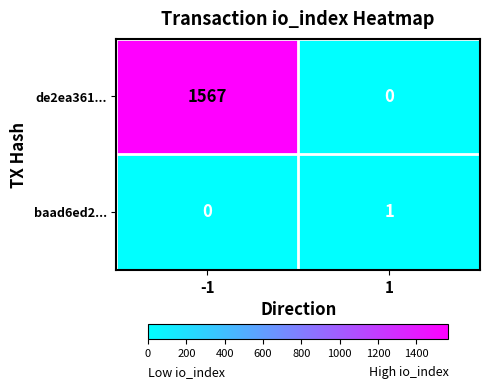

Reading left to right, extract all data points from this chart.

de2ea361...: 1567	0
baad6ed2...: 0	1